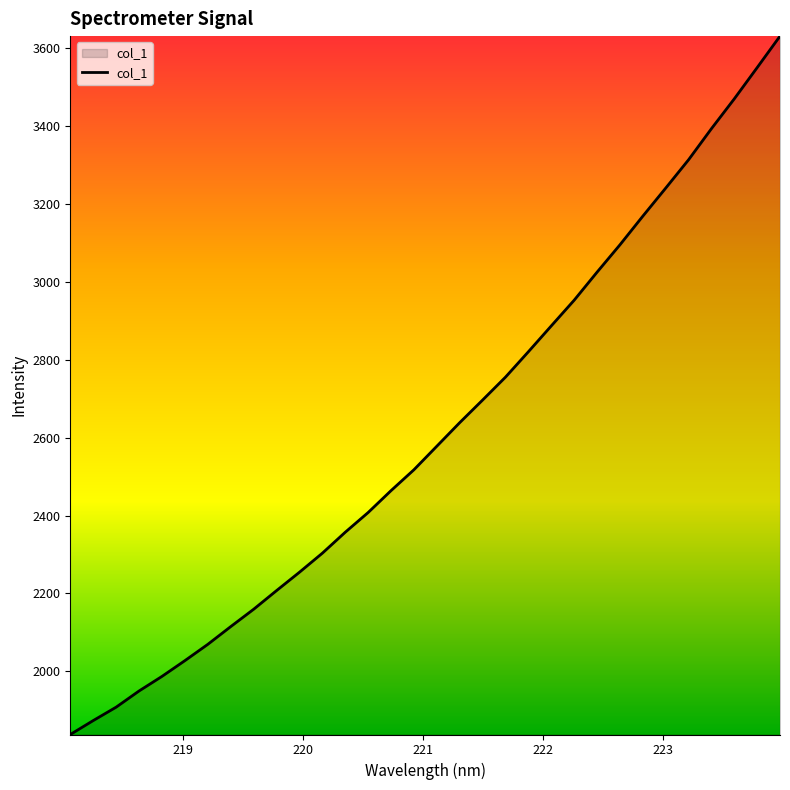

What is the difference between the maximum and minimum values?

1793.1